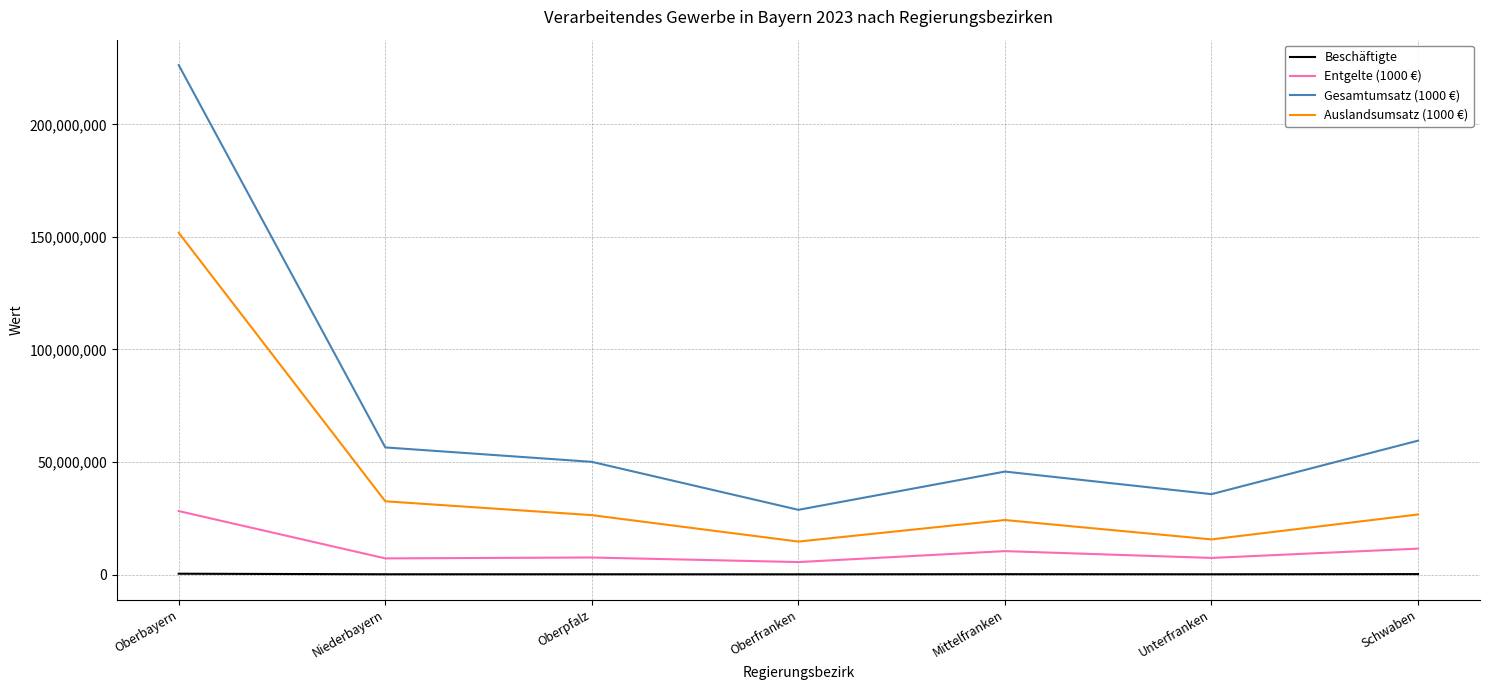

Which series has the widest spread of values?

Gesamtumsatz (1000 €)